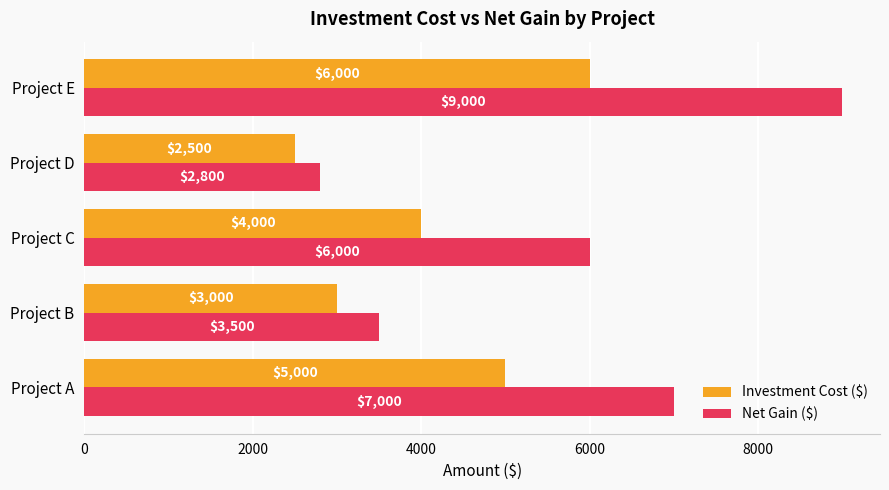

At which category is the sum across all series the highest?

Project E